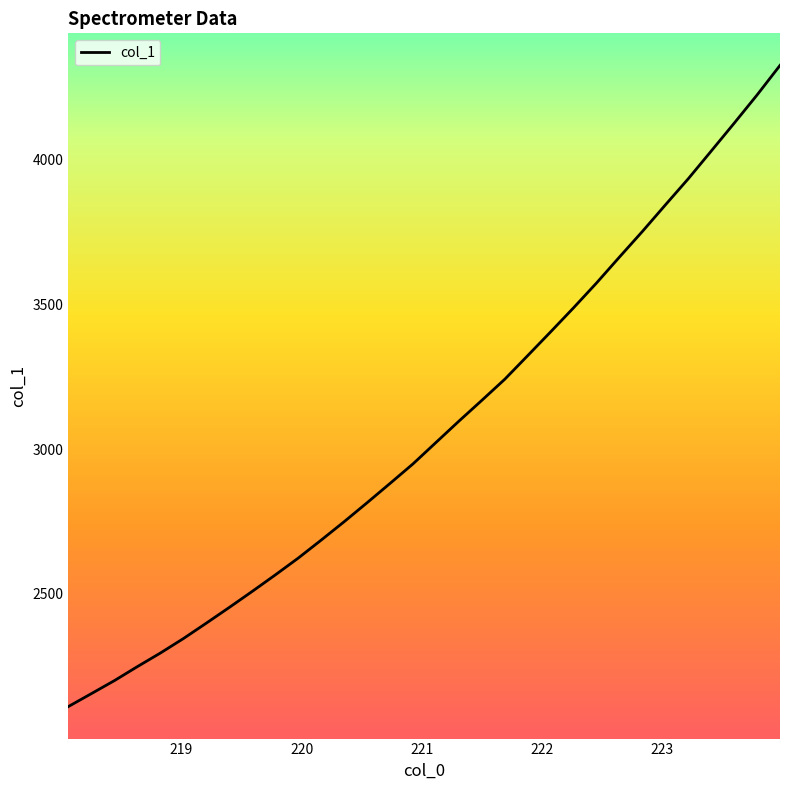

What is the difference between the maximum and minimum values?

2213.9